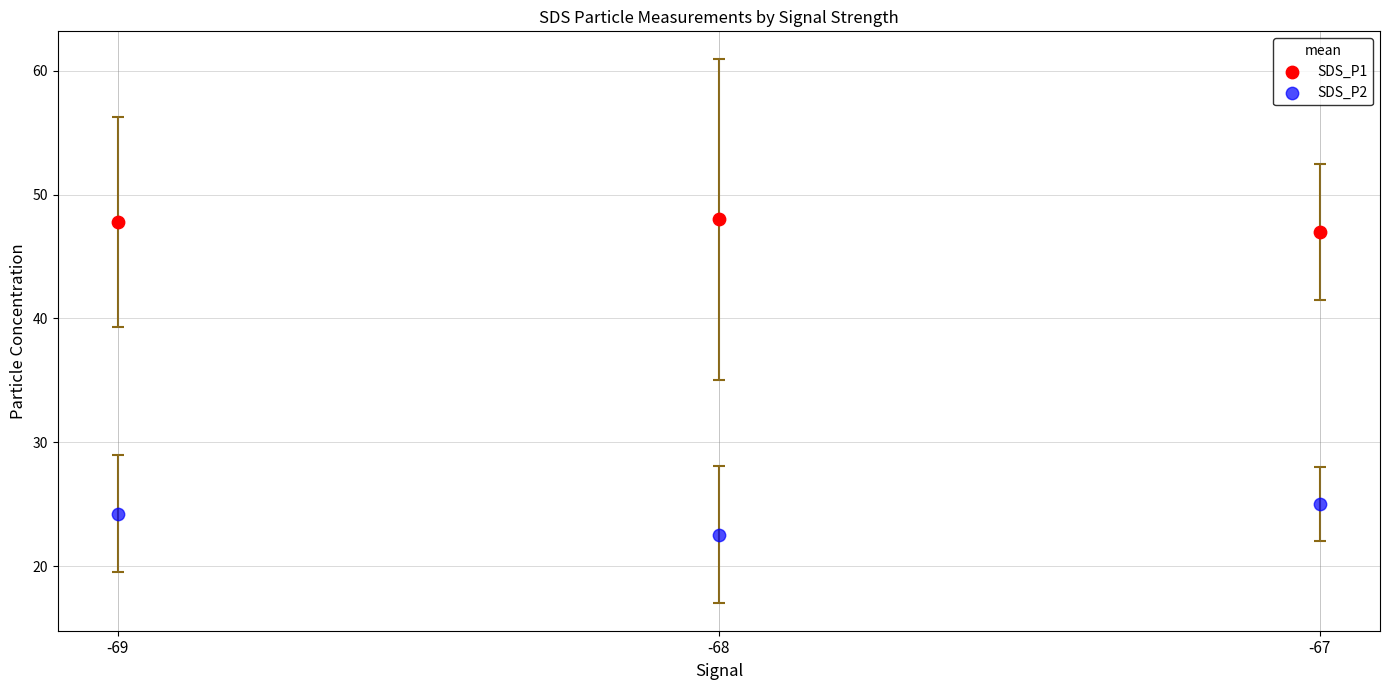

Across all series, what Y value is closest to 35?

25.0